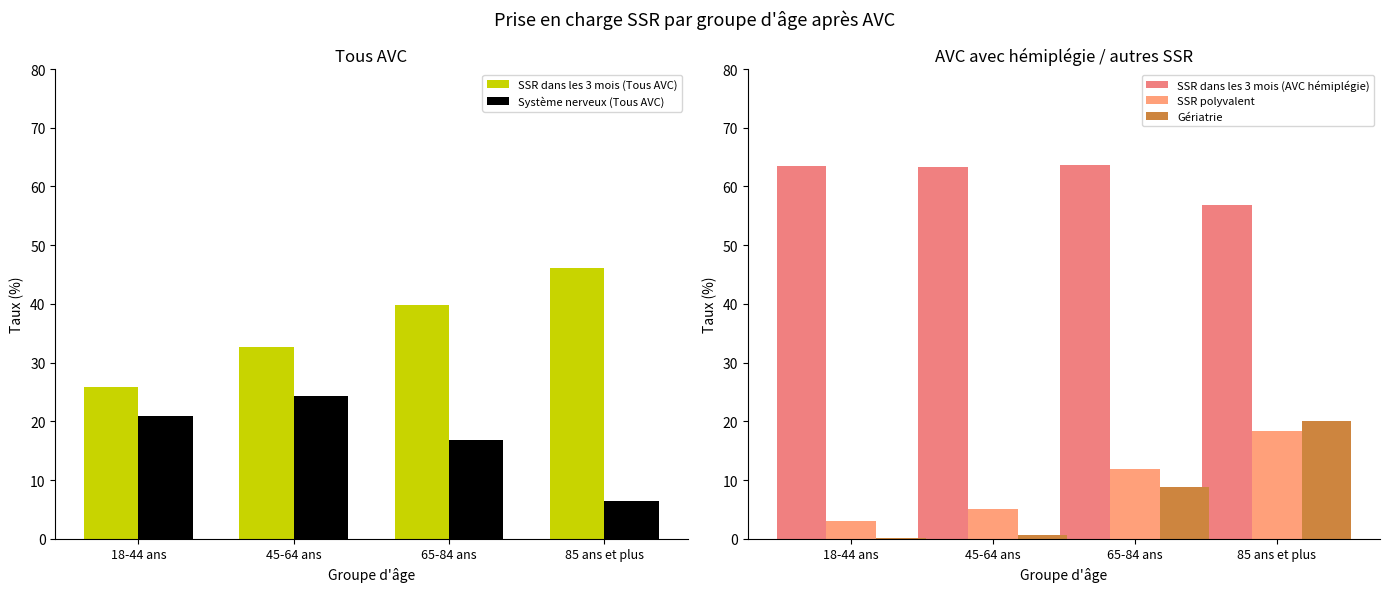

Between 45-64 ans and 65-84 ans, which series saw the biggest shift?

Gériatrie